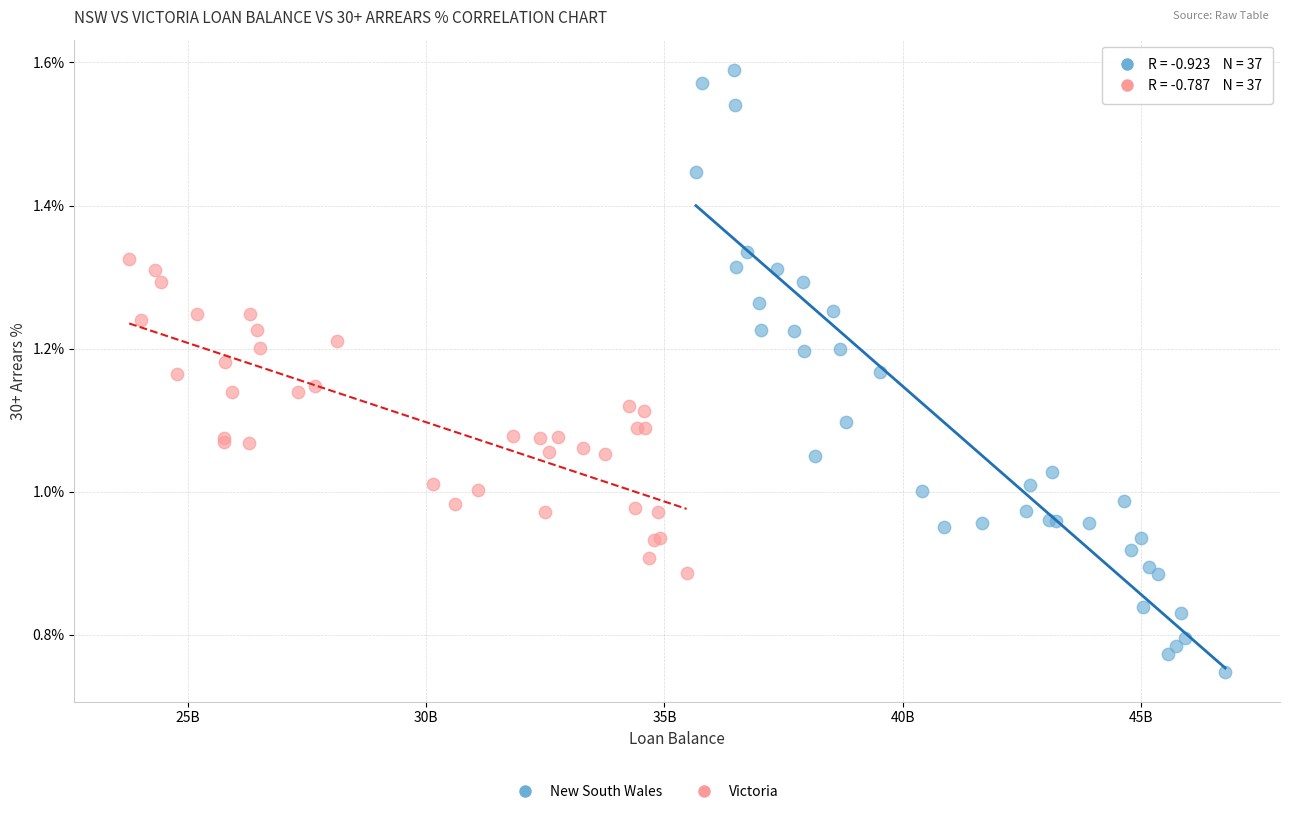

Which series contains the highest Y value?

New South Wales